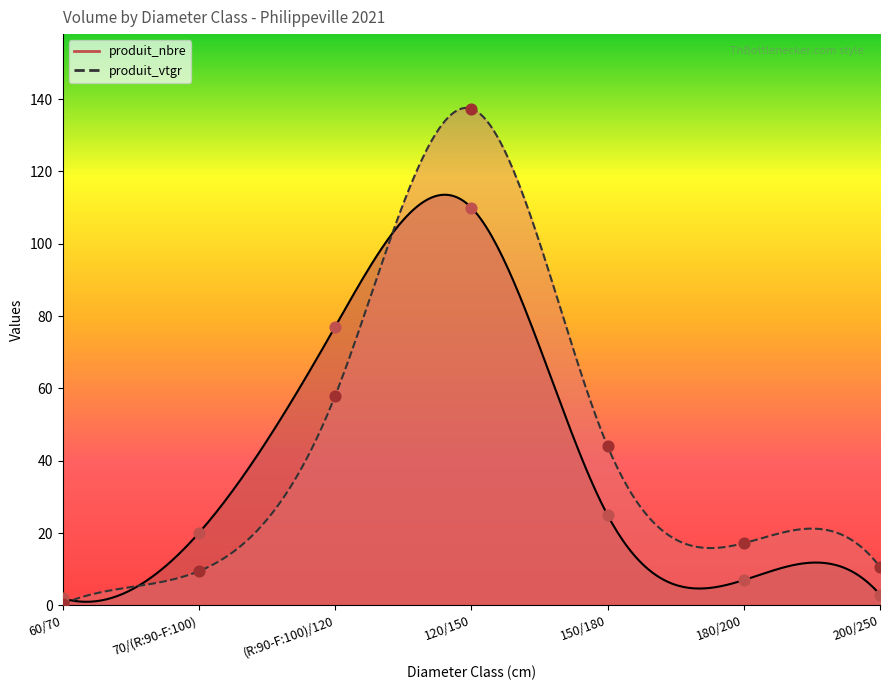

Which series has the largest total across all categories?

produit_vtgr